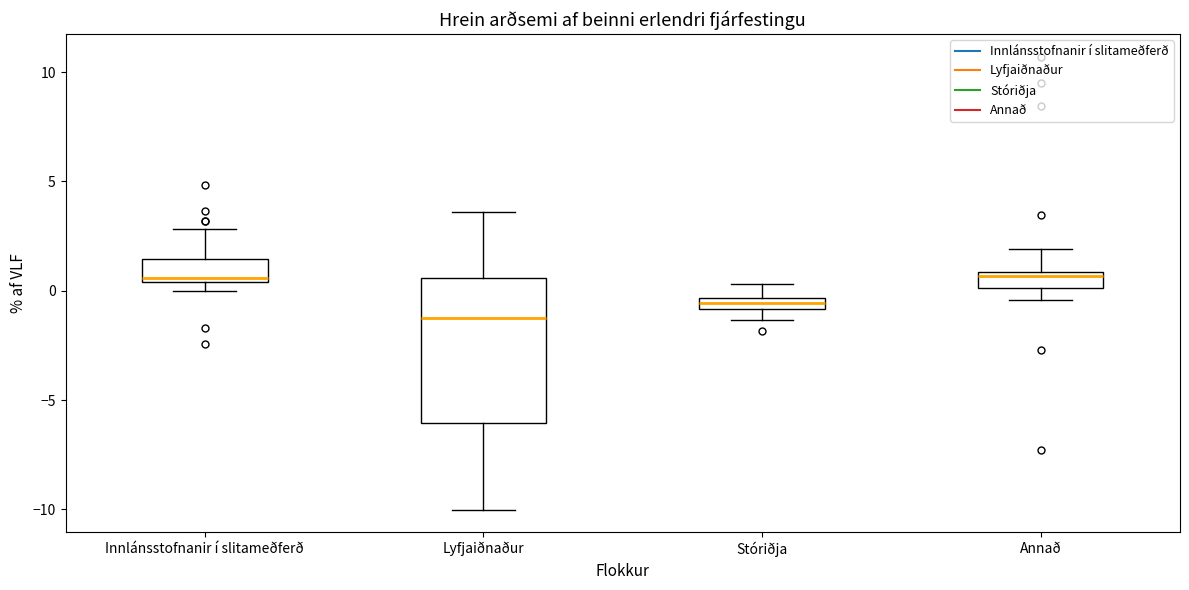

Which box's median line is the lowest?

Lyfjaiðnaður